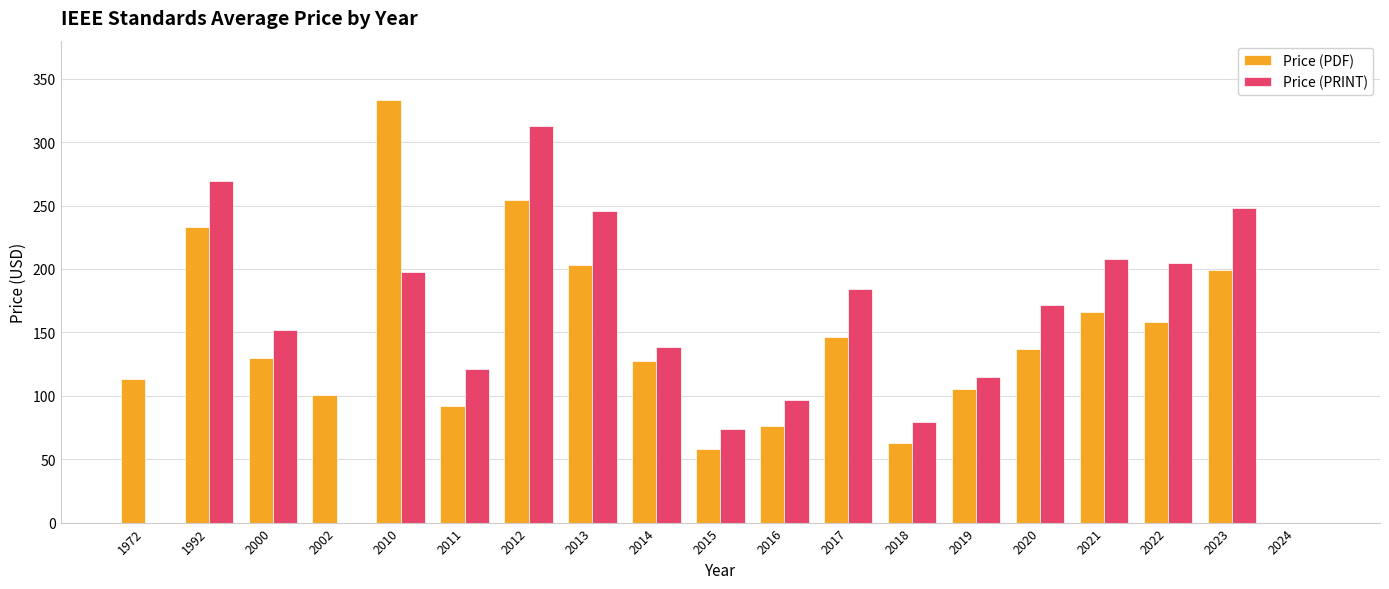

Which series changed the most between 2014 and 2023?

Price (PRINT)